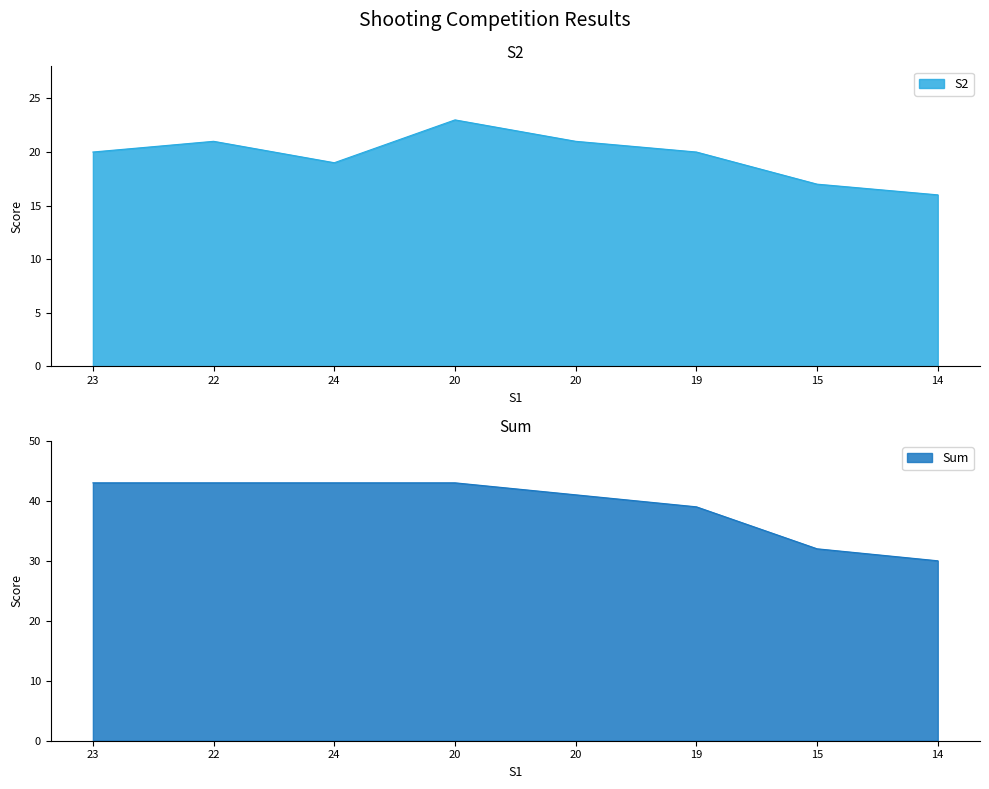

Read the Sum value at 14, to the nearest 10.

30